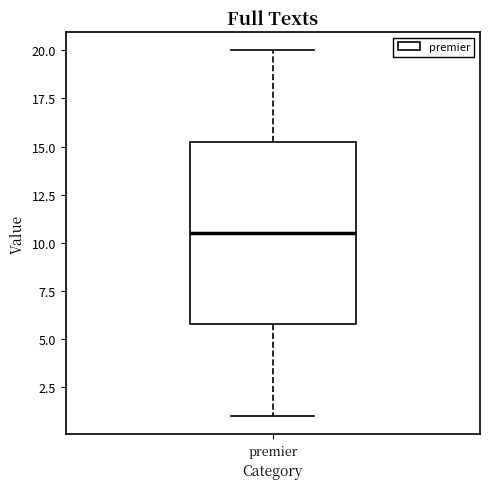

Where does the upper whisker of the box for premier end on the y-axis? The values are not printed on the chart, so give them approximately, as read against the axis.

20.0